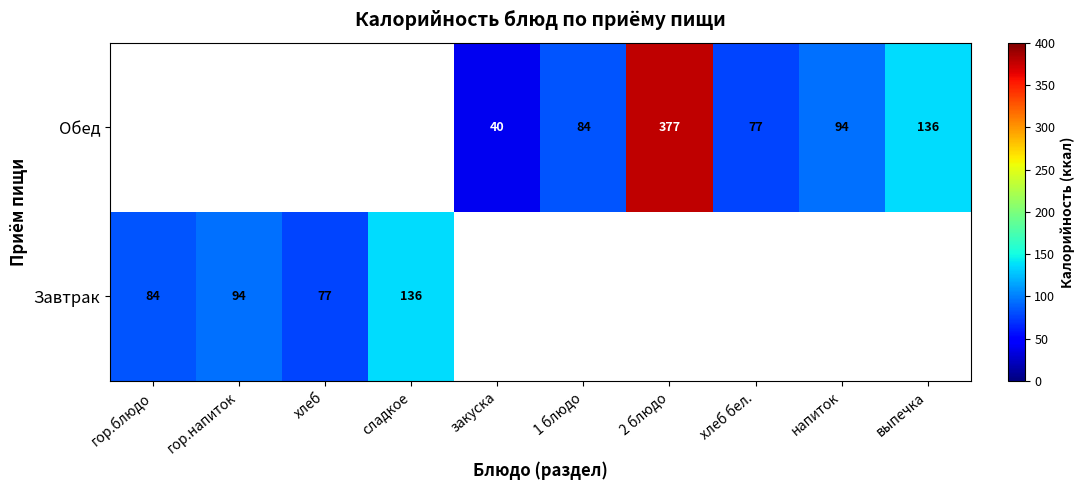

At how many categories does at least one series exceed 83?

7